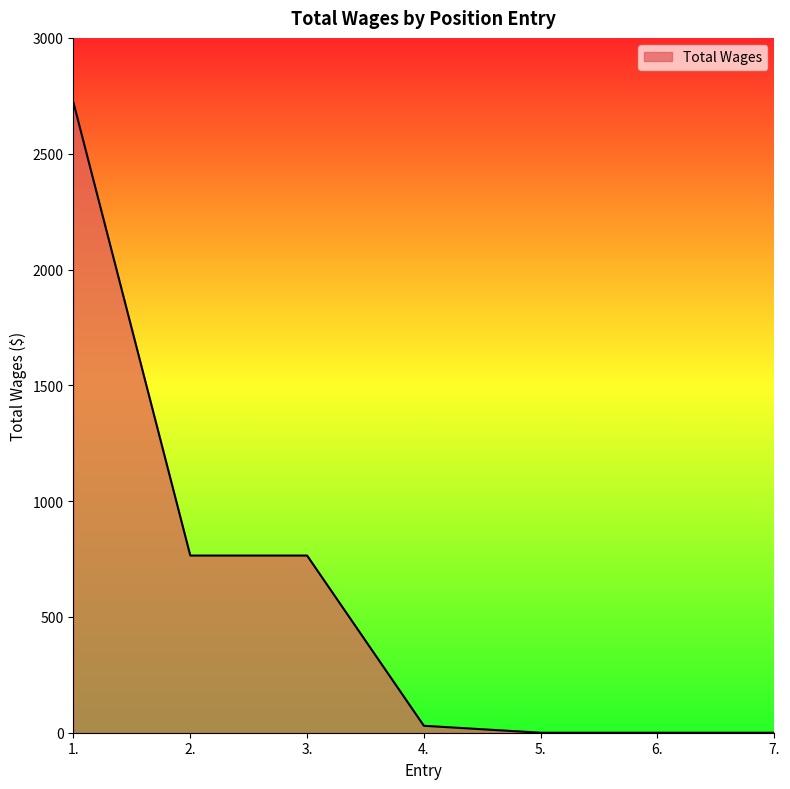

How many lines are shown in the chart?

1